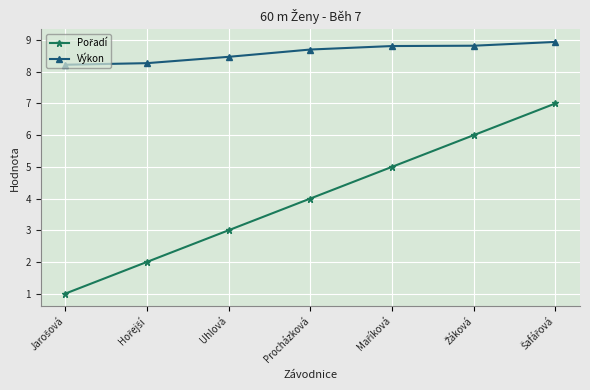

What position from the left is Uhlová?

3